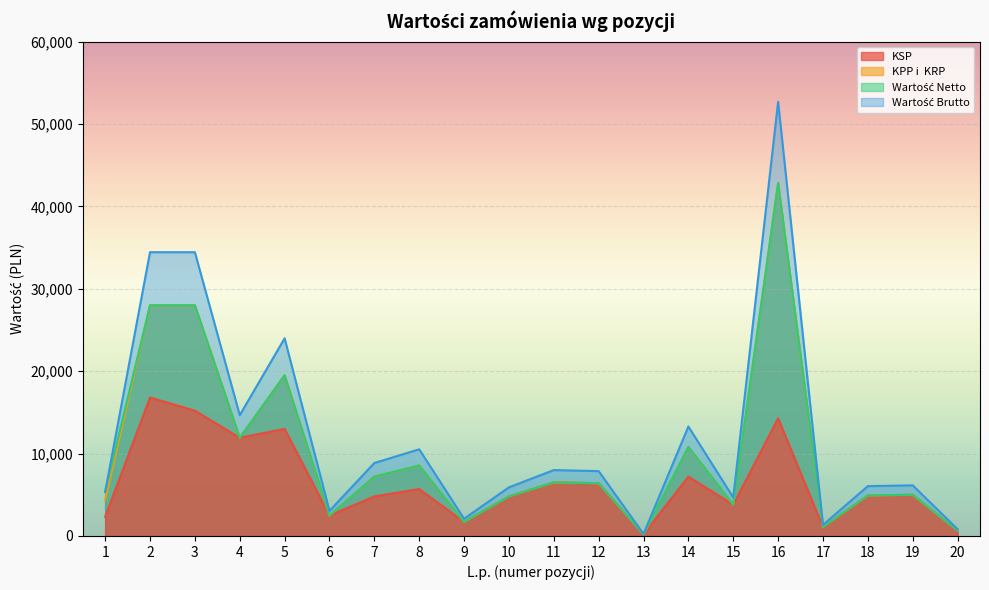

At how many categories does at least one series exceed 31219?

3